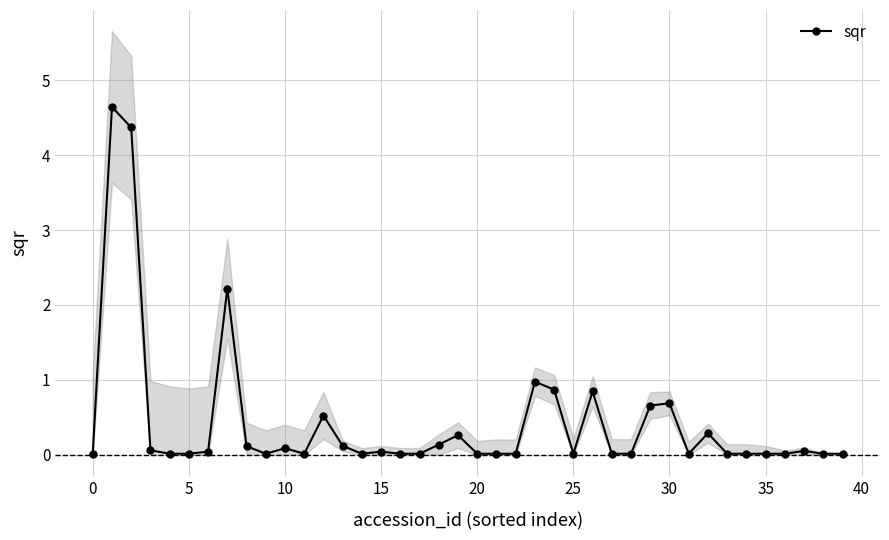

Reading right to left, what are all the values shown in this chart?

0.0	0.0	0.1	0.0	0.0	0.0	0.0	0.3	0.0	0.7	0.7	0.0	0.0	0.8	0.0	0.9	1.0	0.0	0.0	0.0	0.3	0.1	0.0	0.0	0.0	0.0	0.1	0.5	0.0	0.1	0.0	0.1	2.2	0.0	0.0	0.0	0.1	4.4	4.6	0.0